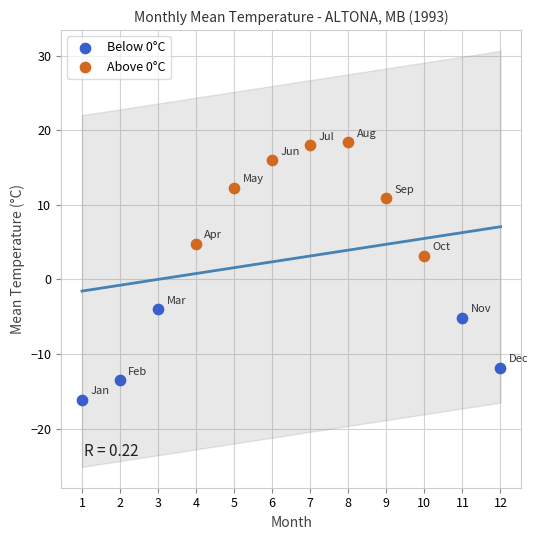

Which series reaches the minimum Y coordinate?

Below 0°C